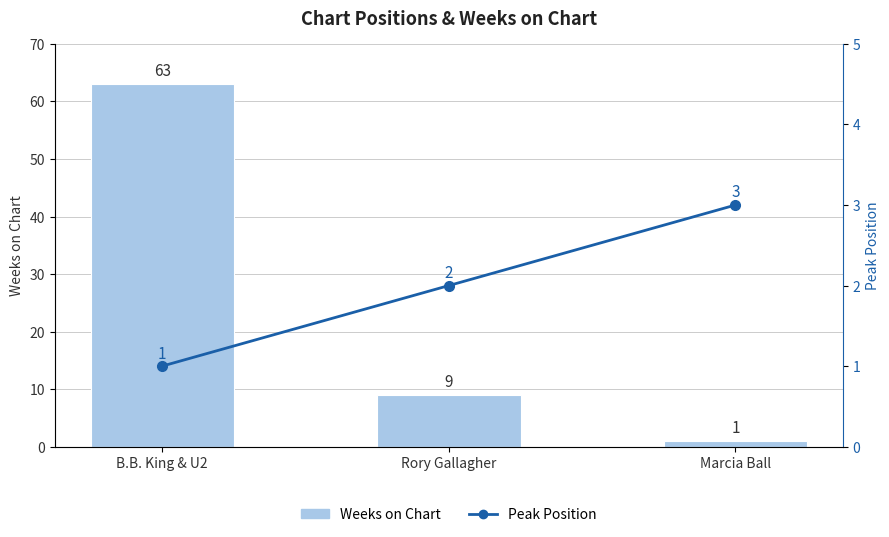

Is the value of Peak Position at Rory Gallagher greater than the value of Weeks on Chart at Marcia Ball?

Yes